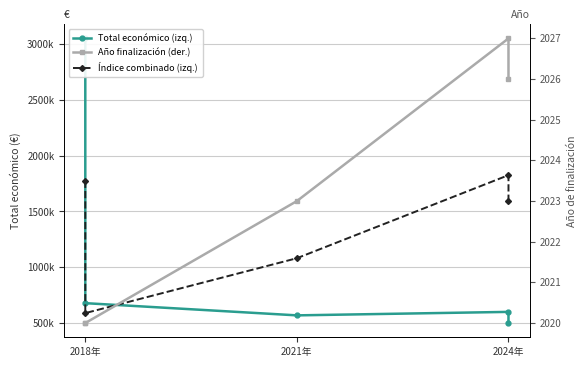

Rank the series at 2024年 from highest to lowest value.

Índice combinado (izq.), Total económico (izq.), Año finalización (der.)